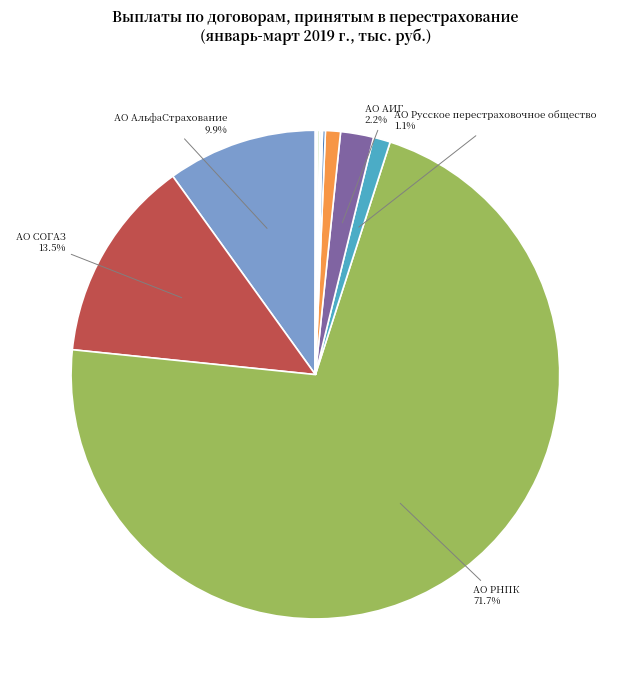

How many slices are in this pie chart?

13